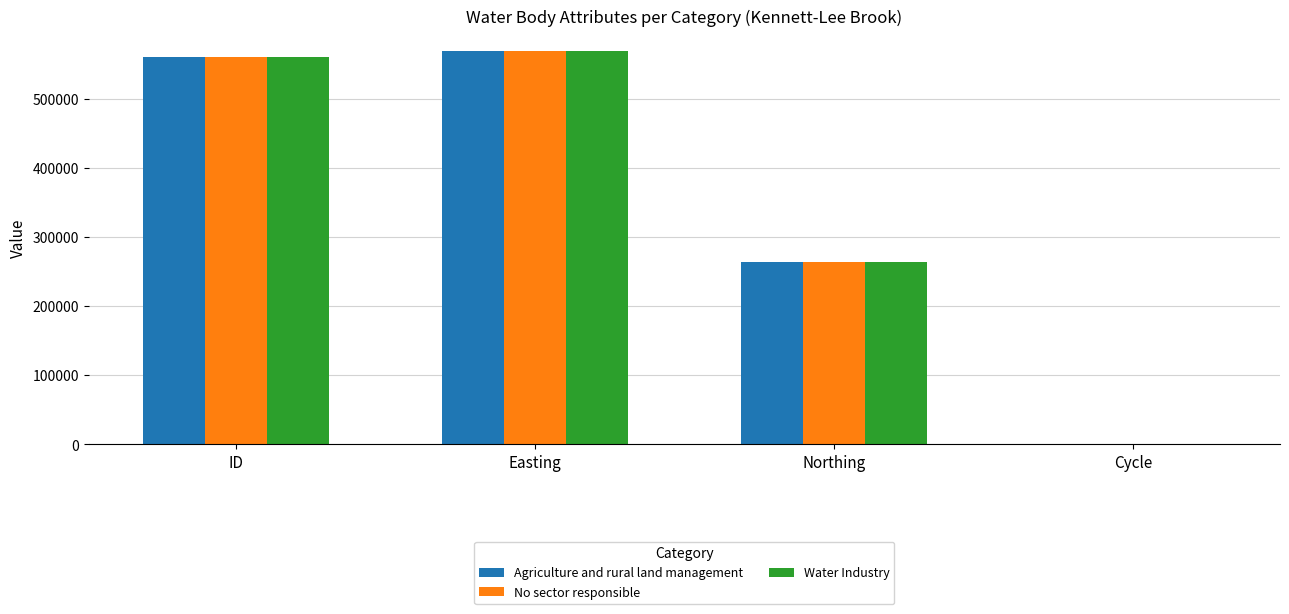

True or false: Water Industry has a value of 379551 at Easting.

False